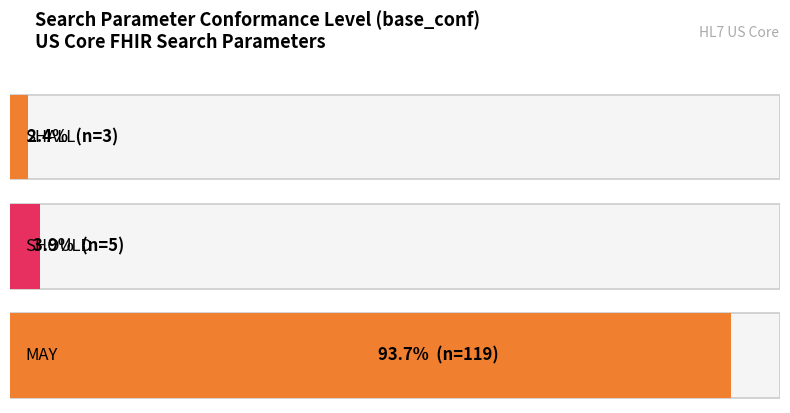

Reading right to left, what are all the values shown in this chart?

MAY=119	SHOULD=5	SHALL=3